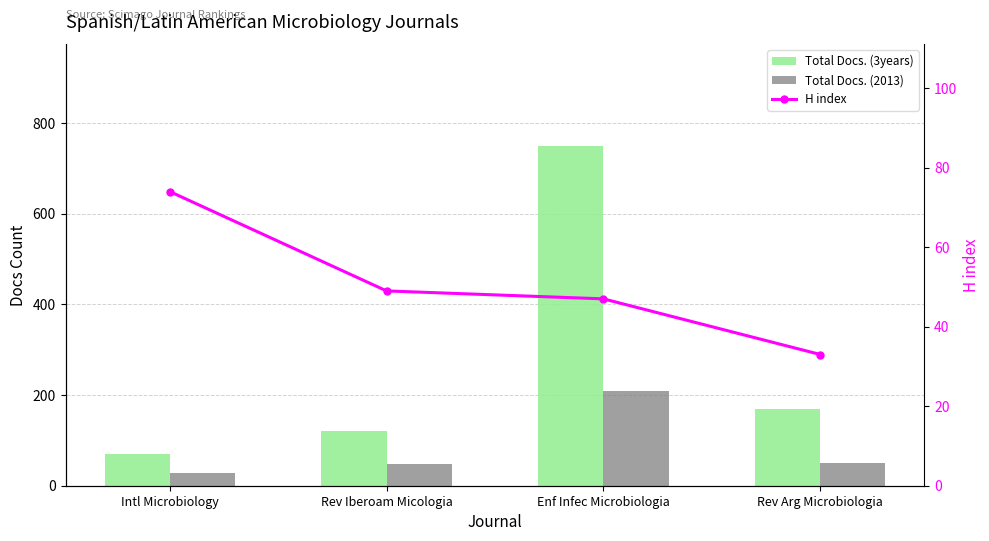

Reading left to right, transcribe all the data shown in this chart.

Total Docs. (3years): 70	120	749	170
Total Docs. (2013): 27	49	210	50
H index: 74	49	47	33